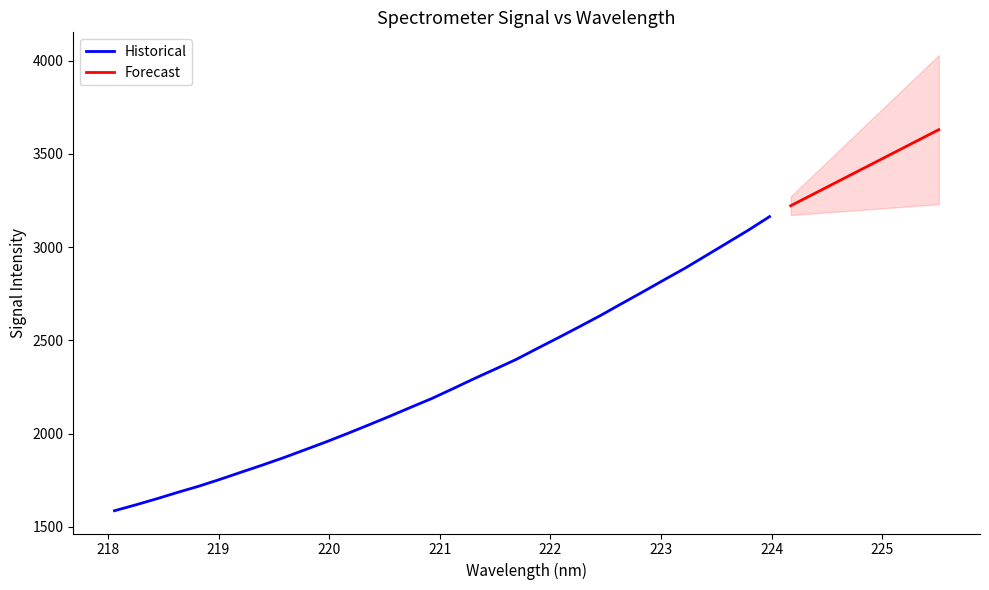

What is the sum of the values at 223.0264 and 222.4538?

5457.8